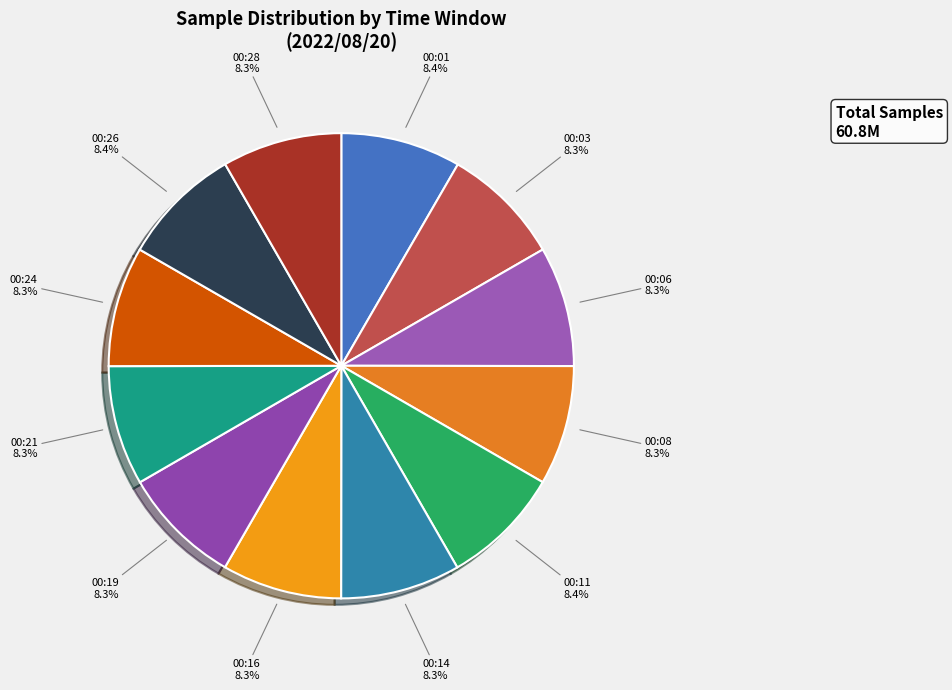

How much of the chart is everything except 00:16?

91.7%